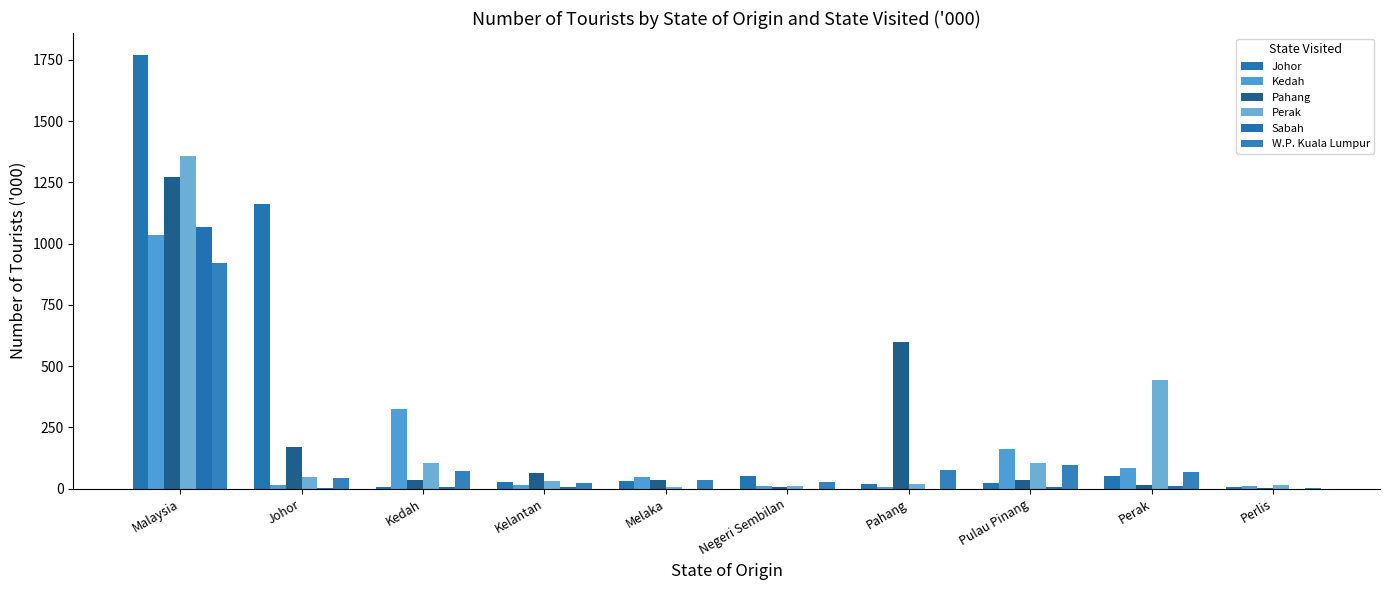

What are all the series names shown in the legend?

Johor, Kedah, Pahang, Perak, Sabah, W.P. Kuala Lumpur